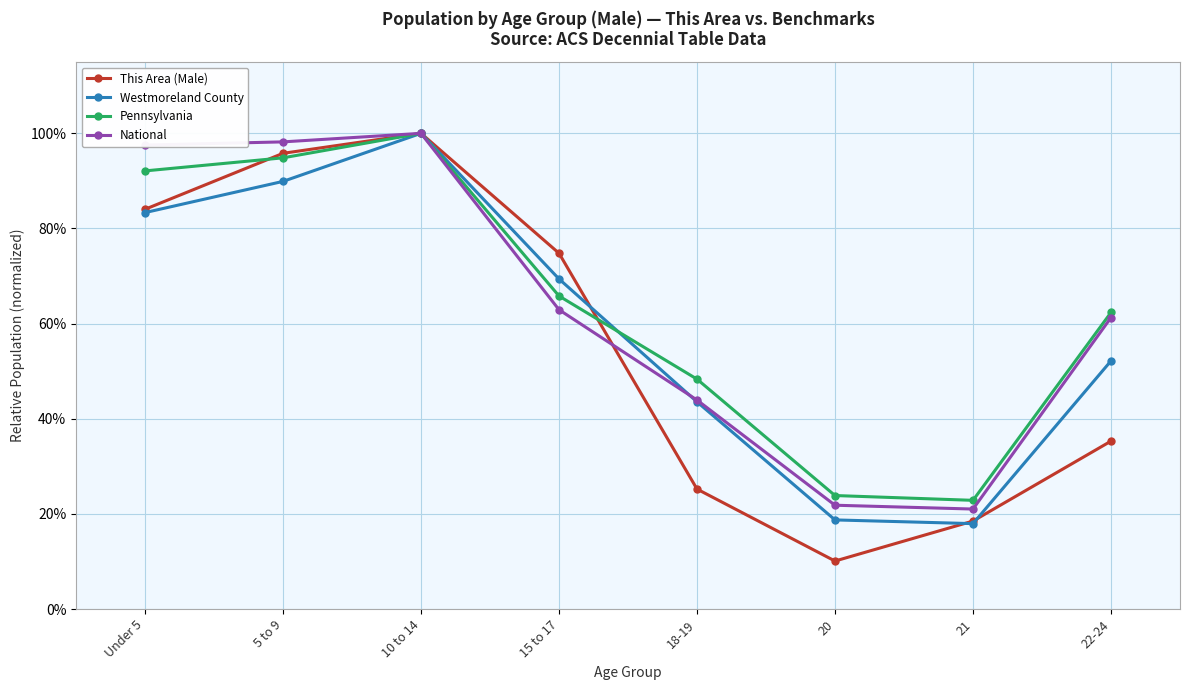

Between 10 to 14 and 15 to 17, which series saw the biggest shift?

National